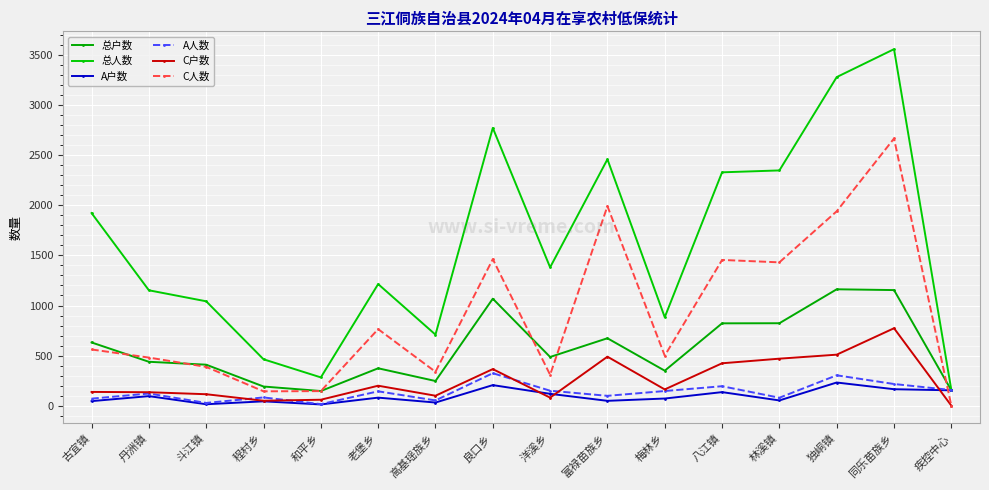

What is the average value of the 总人数 series?

1622